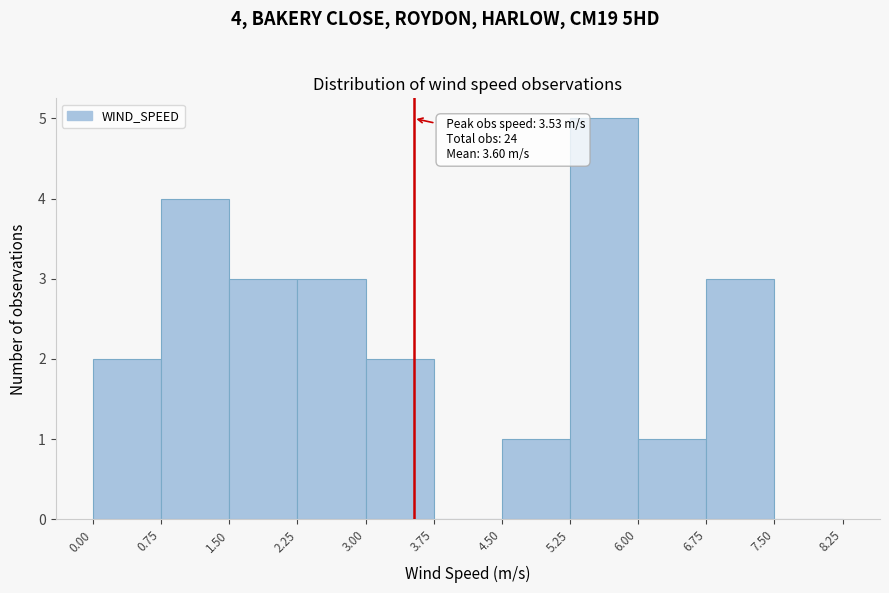

Over which range of the x-axis is the bar tallest?

5.25 to 6.00